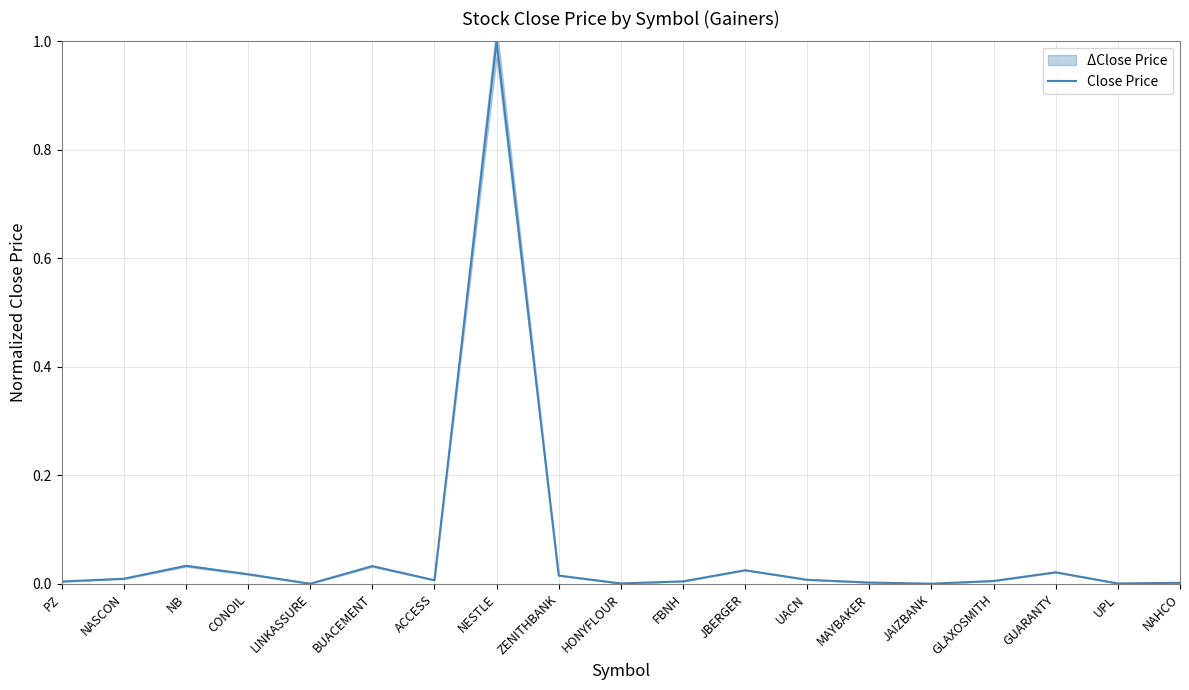

Reading left to right, extract all data points from this chart.

0.0	0.0	0.0	0.0	0.0	0.0	0.0	1.0	0.0	0.0	0.0	0.0	0.0	0.0	0.0	0.0	0.0	0.0	0.0